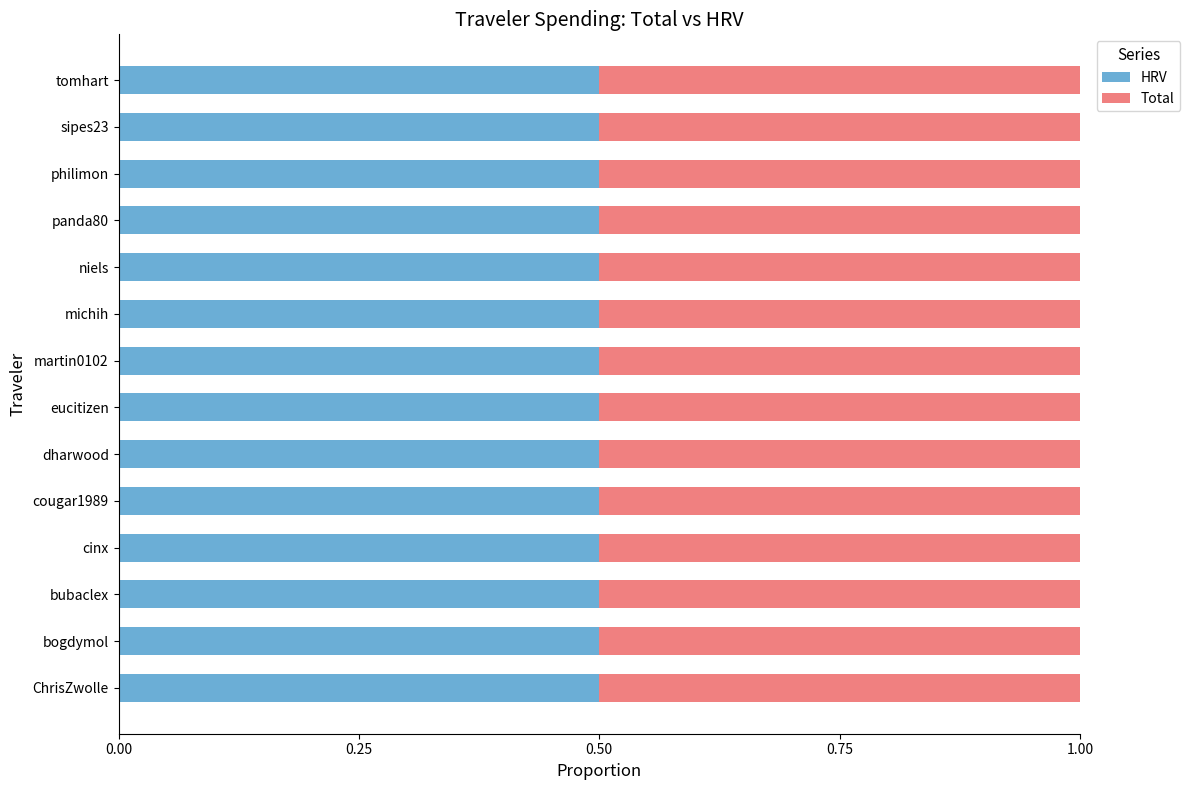

Reading right to left, extract all data points from this chart.

Total: tomhart=61.9	sipes23=138.2	philimon=181.6	panda80=486.6	niels=10.1	michih=683.2	martin0102=776.5	eucitizen=21.2	dharwood=25.5	cougar1989=34.5	cinx=560.8	bubaclex=2865.8	bogdymol=384.6	ChrisZwolle=4.9
HRV: tomhart=61.9	sipes23=138.2	philimon=181.6	panda80=486.6	niels=10.1	michih=683.2	martin0102=776.5	eucitizen=21.2	dharwood=25.5	cougar1989=34.5	cinx=560.8	bubaclex=2865.8	bogdymol=384.6	ChrisZwolle=4.9